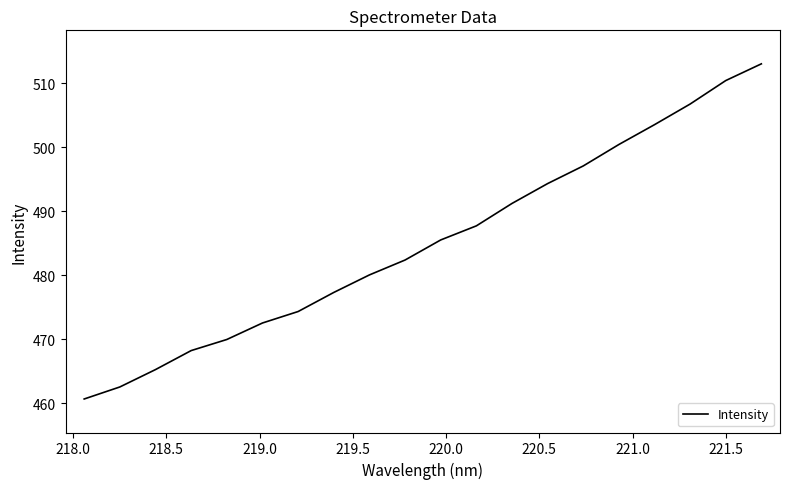

What is the difference between the maximum and minimum values?

52.4